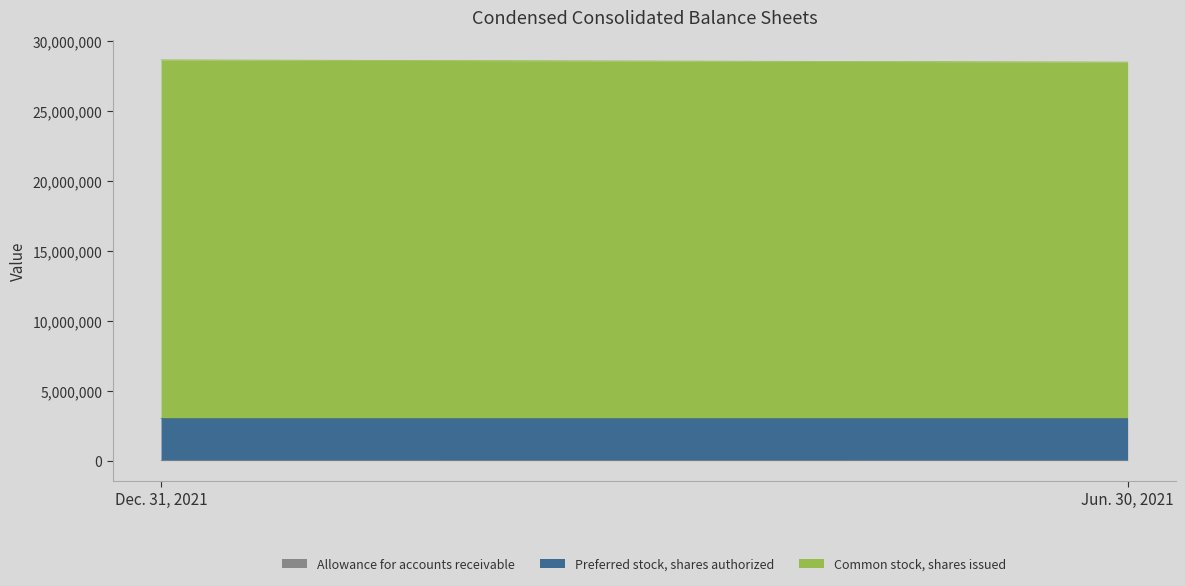

What value does the Common stock, shares issued series have at Dec. 31, 2021, to the nearest 50?

25657550